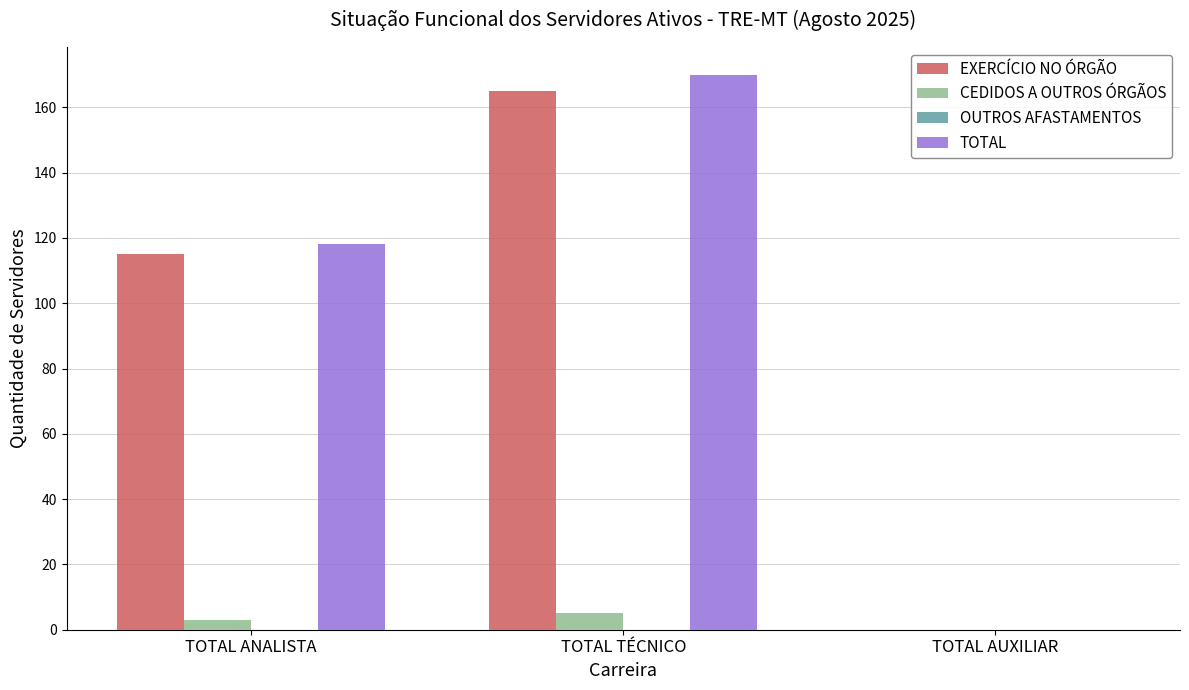

Reading right to left, list all the values displayed in this chart.

EXERCÍCIO NO ÓRGÃO: TOTAL AUXILIAR=0	TOTAL TÉCNICO=165	TOTAL ANALISTA=115
CEDIDOS A OUTROS ÓRGÃOS: TOTAL AUXILIAR=0	TOTAL TÉCNICO=5	TOTAL ANALISTA=3
TOTAL: TOTAL AUXILIAR=0	TOTAL TÉCNICO=170	TOTAL ANALISTA=118